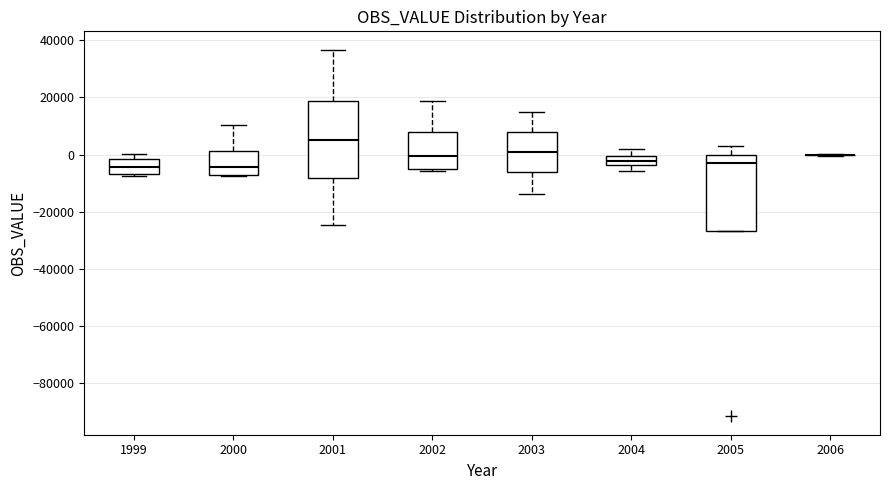

Reading left to right, read every box against the y-axis: the position of its median line, the range the box covers, and the ends of its whiskers. The values are not printed on the chart, so give them approximately, as read against the axis.

1999: median -4000, box -6000 to -2000, whiskers -8000 to 0
2000: median -4000, box -8000 to 2000, whiskers -8000 to 10000
2001: median 4000, box -8000 to 18000, whiskers -24000 to 36000
2002: median 0, box -6000 to 8000, whiskers -6000 to 18000
2003: median 0, box -6000 to 8000, whiskers -14000 to 14000
2004: median -2000, box -4000 to 0, whiskers -6000 to 2000
2005: median -4000, box -26000 to 0, whiskers -26000 to 2000
2006: box collapsed to a line at 0, whiskers 0 to 0